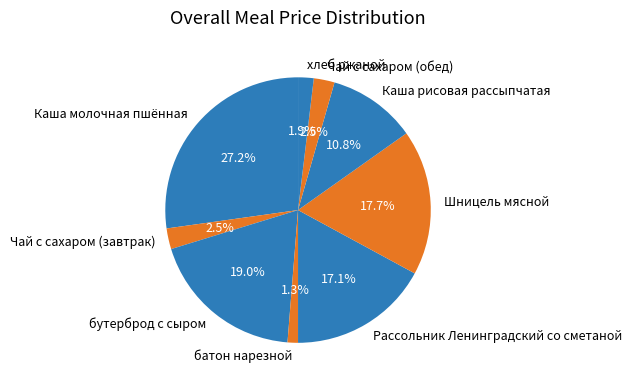

What is the largest slice in the pie chart?

Каша молочная пшённая